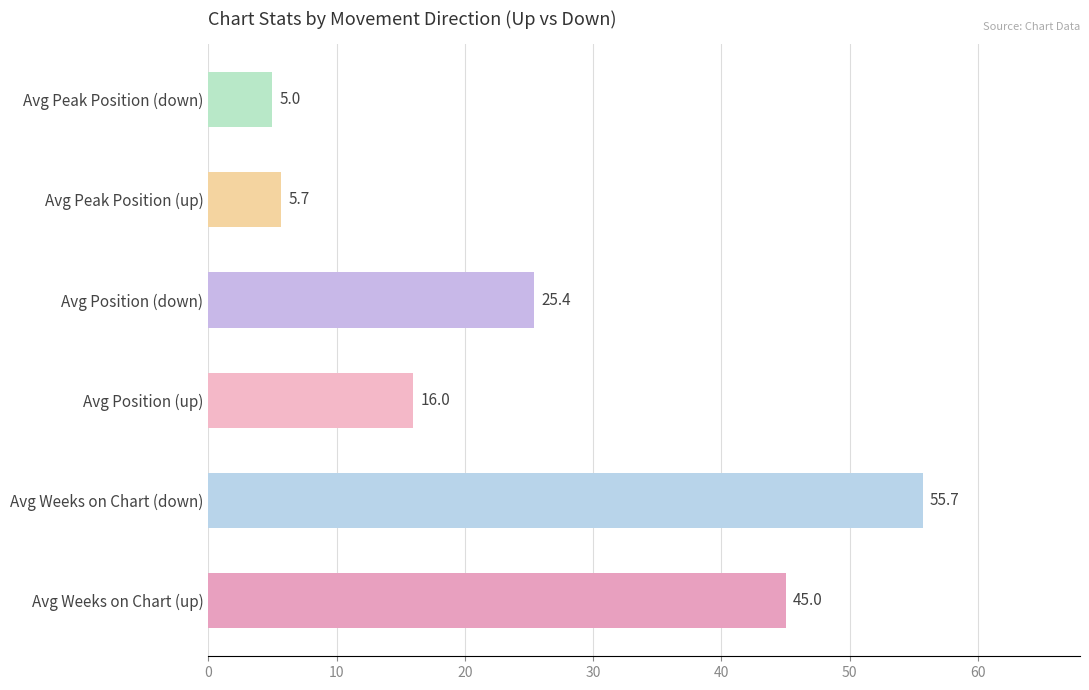

Is it true that the value at Avg Peak Position (down) is 8.2?

False